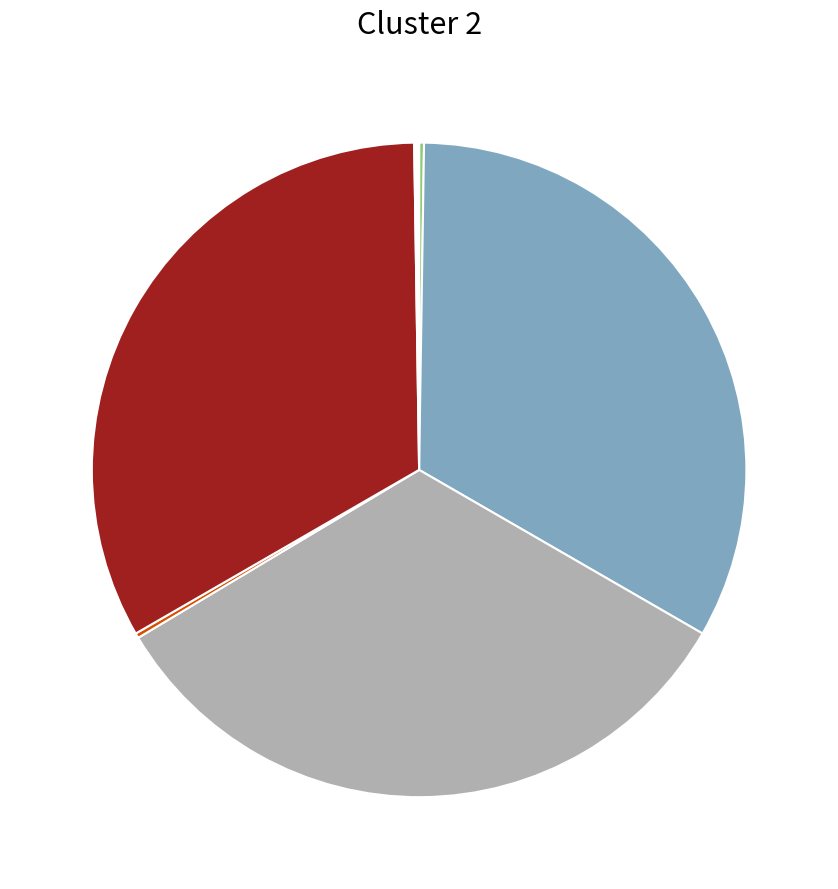

Is there a majority slice in this chart?

No